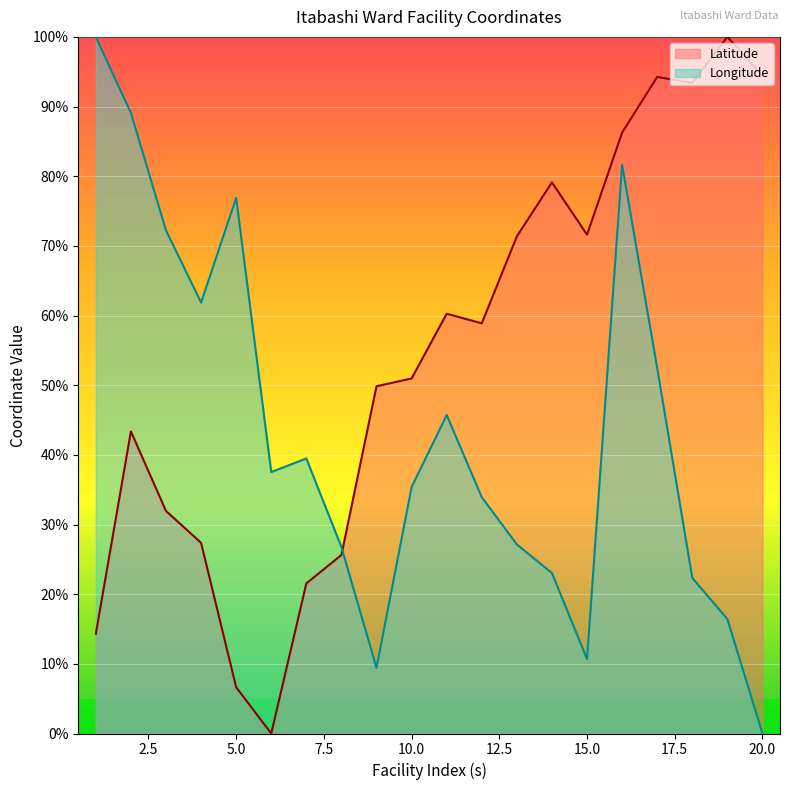

At 20.0, list the series in order from smallest to largest.

Longitude, Latitude